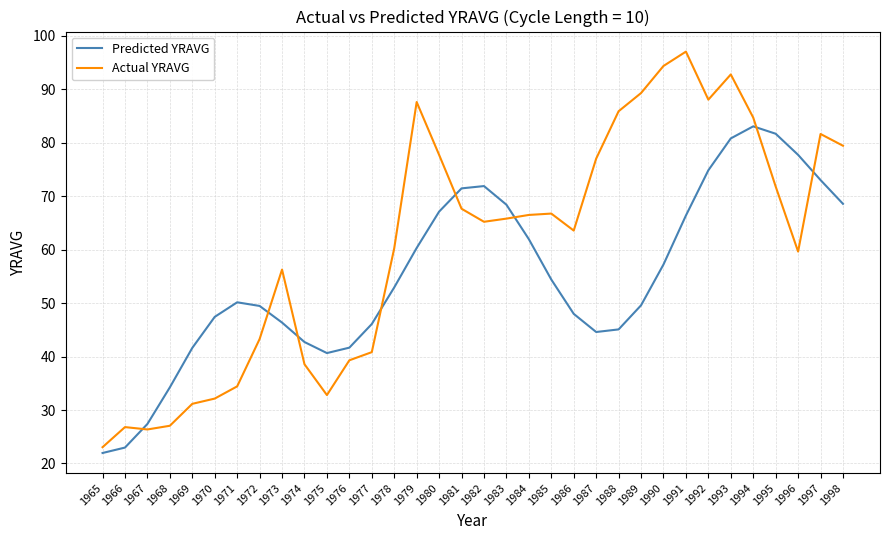

What is the sum of all Actual YRAVG values?

2074.3